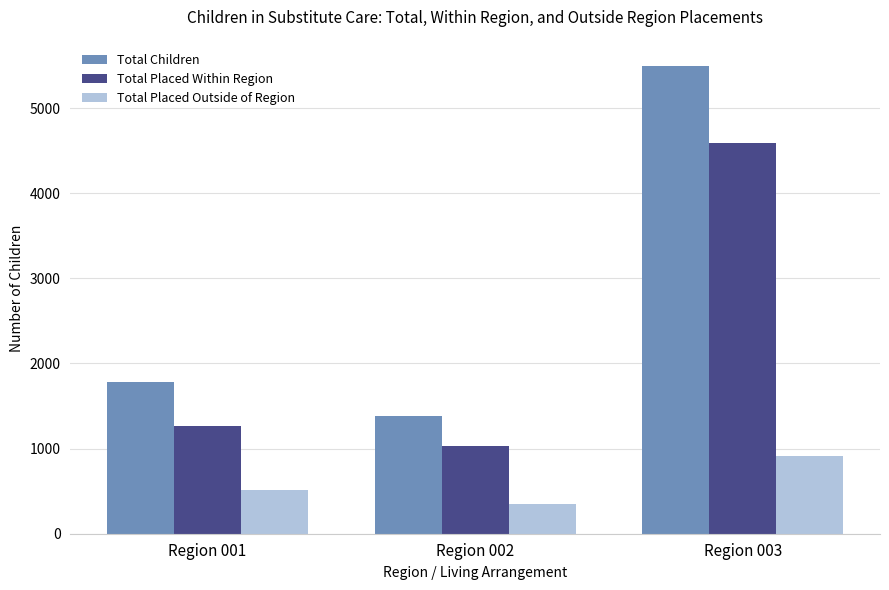

Is it true that Total Children equals 9057 at Region 003?

False